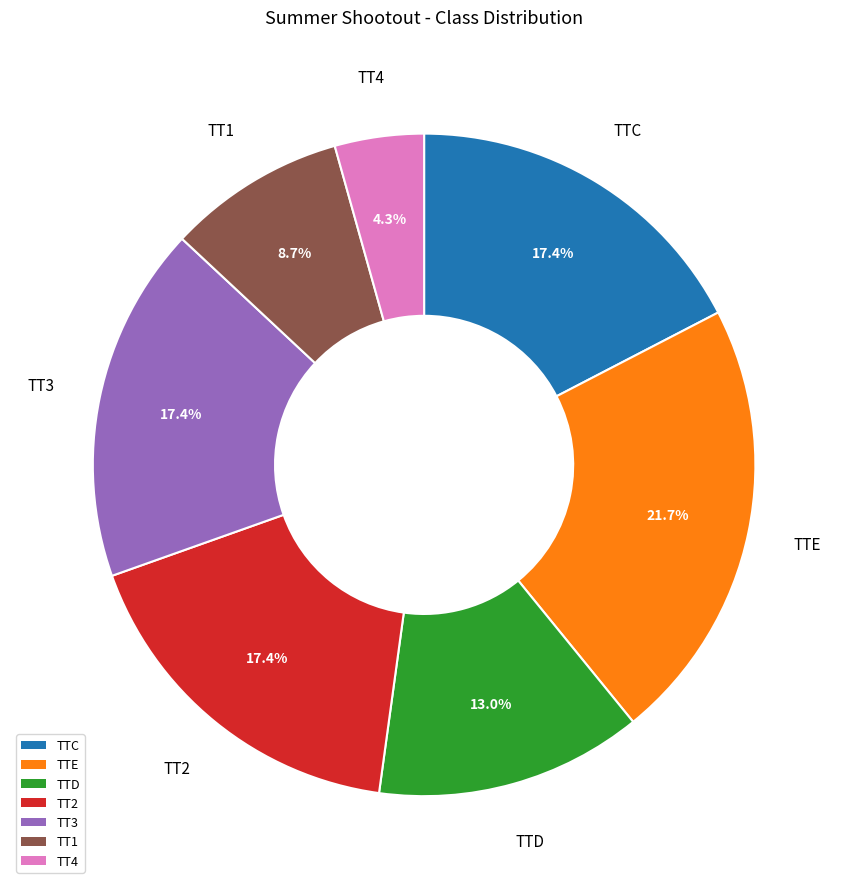

What is the largest slice in the pie chart?

TTE